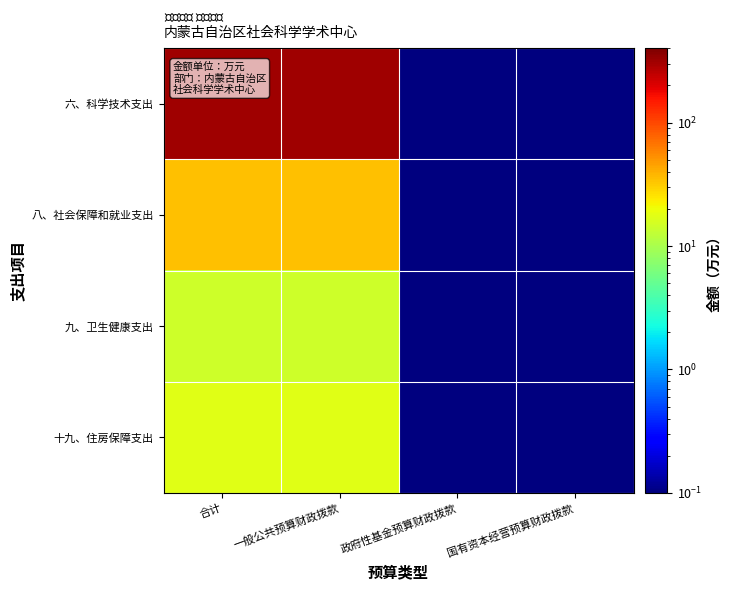

Which series has the largest total across all categories?

六、科学技术支出